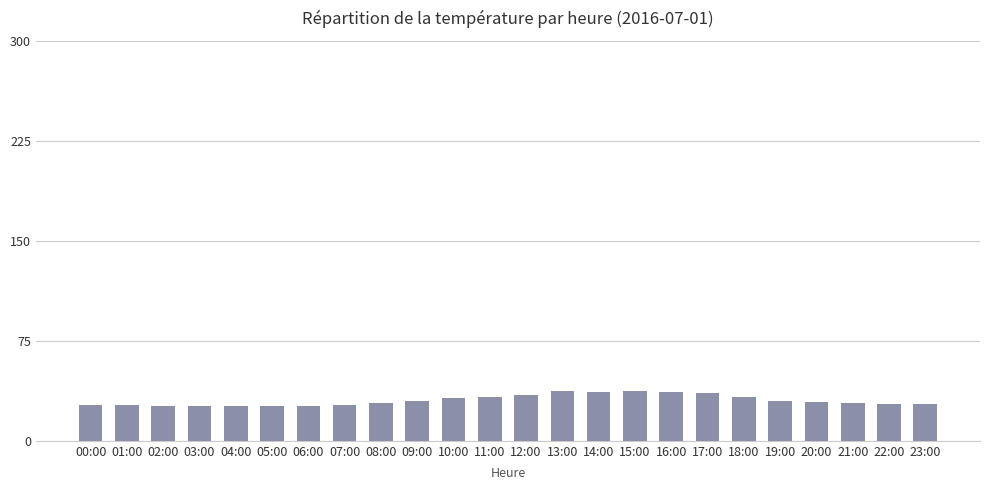

What is the difference between the values at 06:00 and 16:00?

10.8